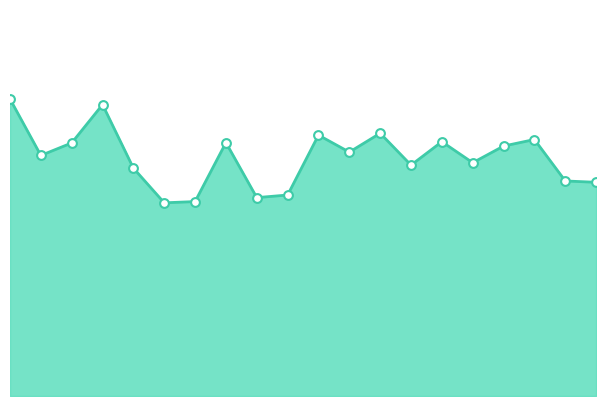

How many lines are shown in the chart?

1